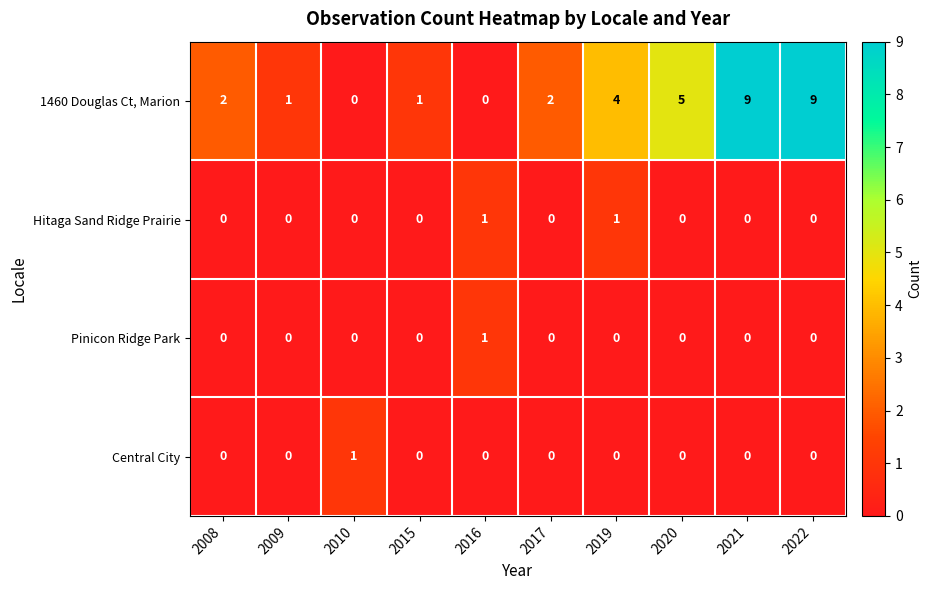

How many distinct data groups are displayed?

4